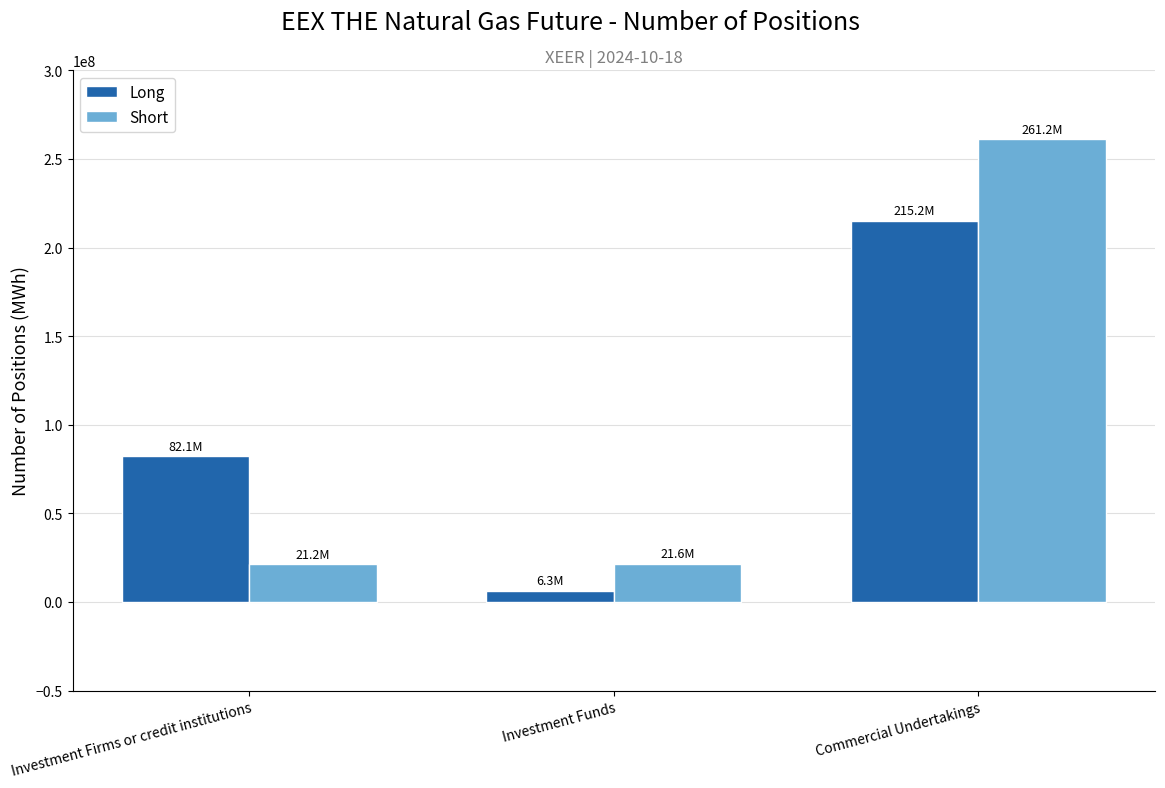

What is the minimum value shown in the chart?

6264570